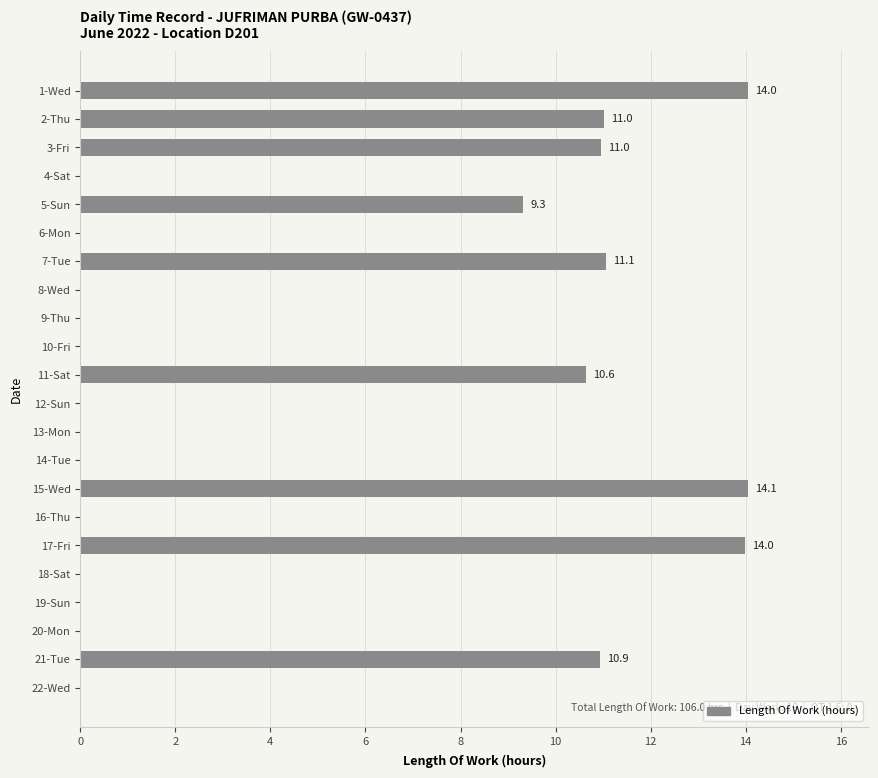

What is the change in value from 7-Tue to 19-Sun?

-11.1